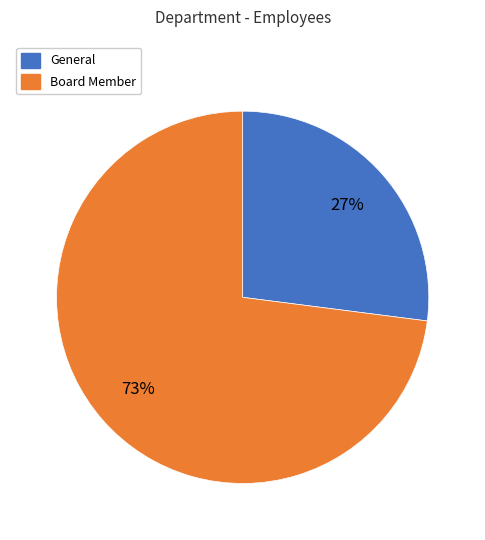

To the nearest percent, what portion does General represent?

27%